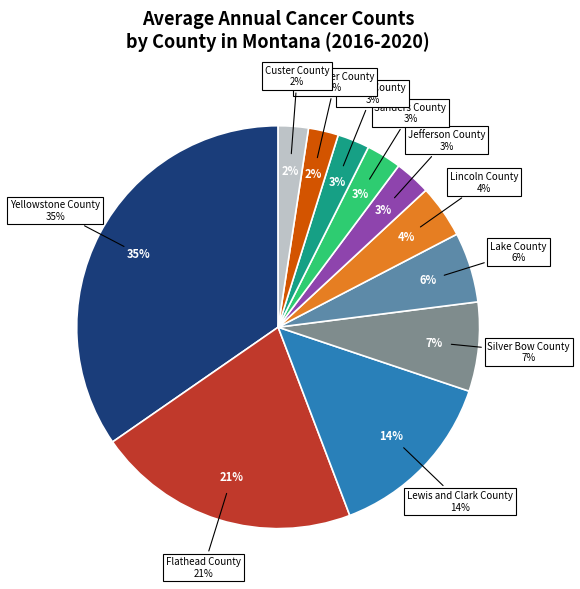

Which category has the biggest portion of the pie?

Yellowstone County